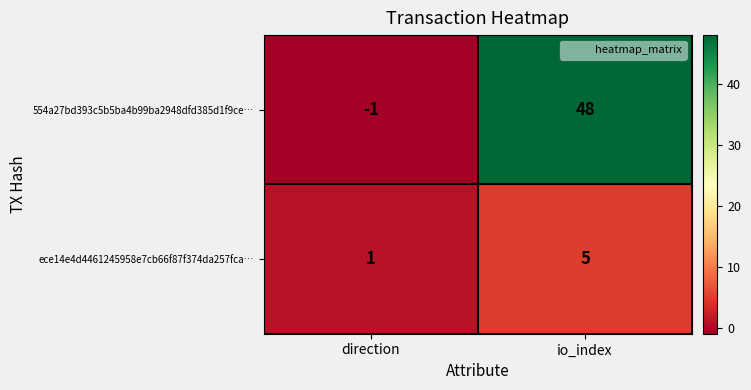

Reading left to right, what are all the values shown in this chart?

554a27bd393c5b5ba4b99ba2948dfd385d1f9ce…: -1	48
ece14e4d4461245958e7cb66f87f374da257fca…: 1	5